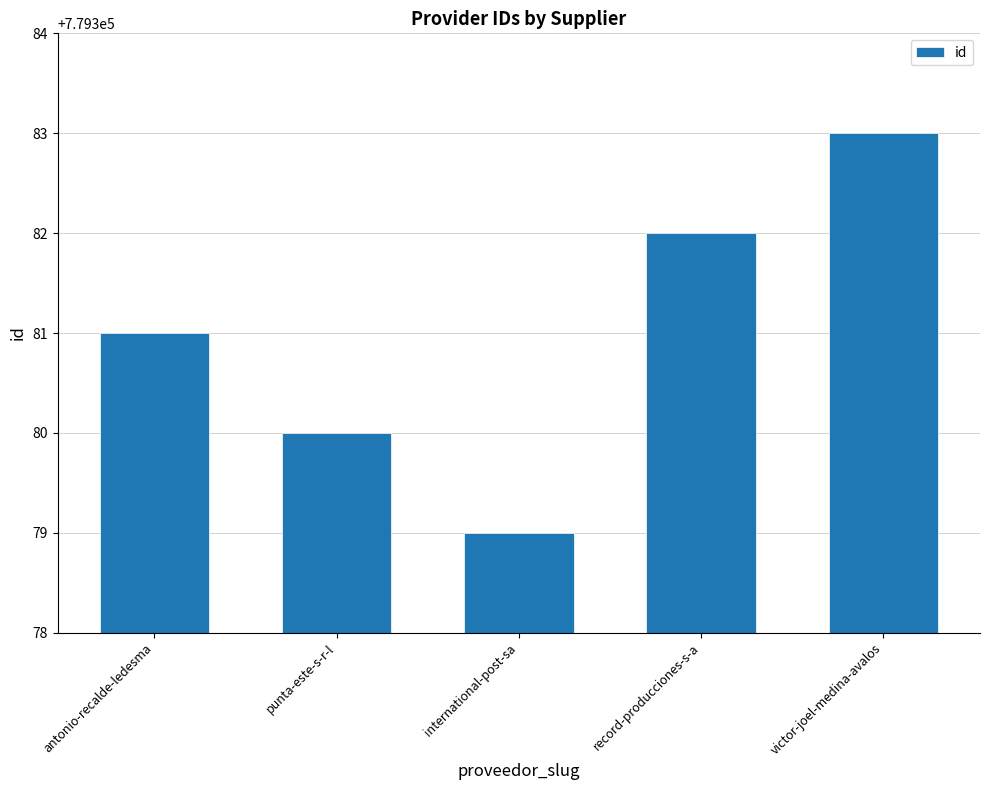

Count the values in the range 779380 to 779382.

3